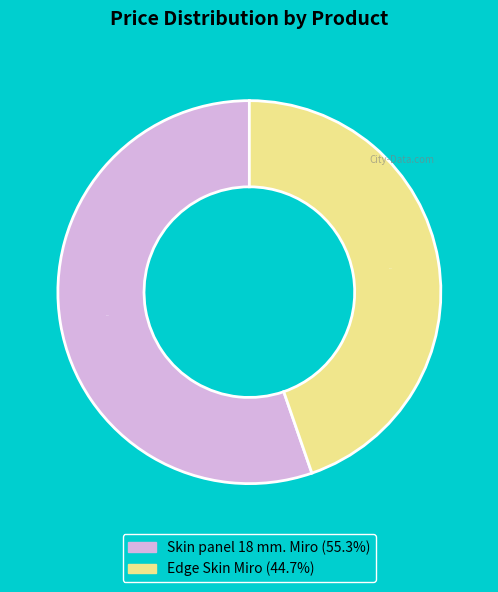

Combined, what portion of the pie is Skin panel 18 mm. Miro and Edge Skin Miro?

100.0%